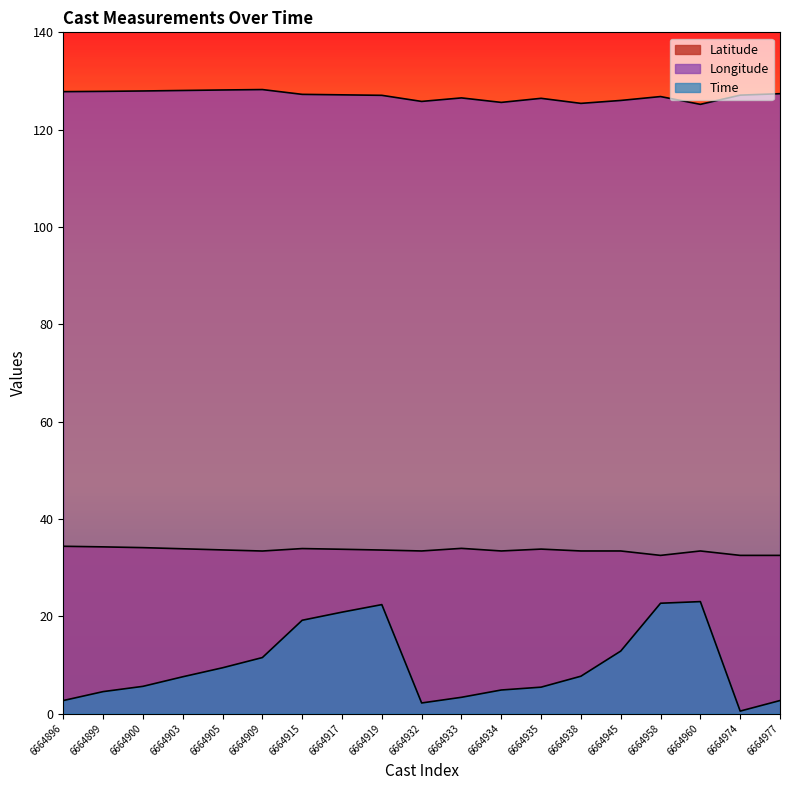

True or false: Latitude and Time intersect in this chart.

False